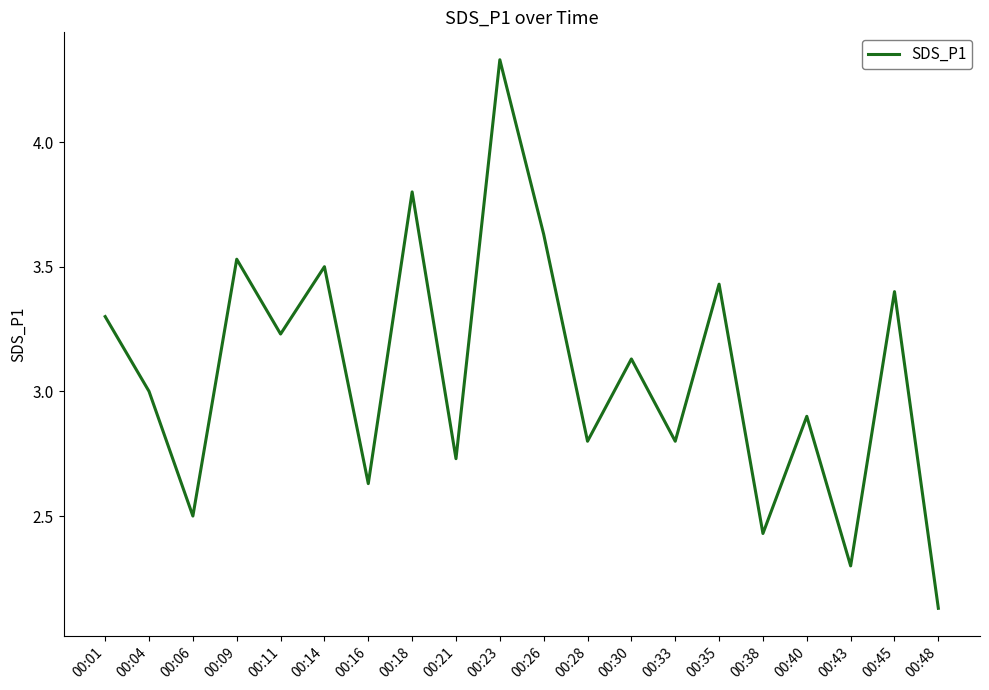

True or false: the data shows 3.4 at 00:35.

True